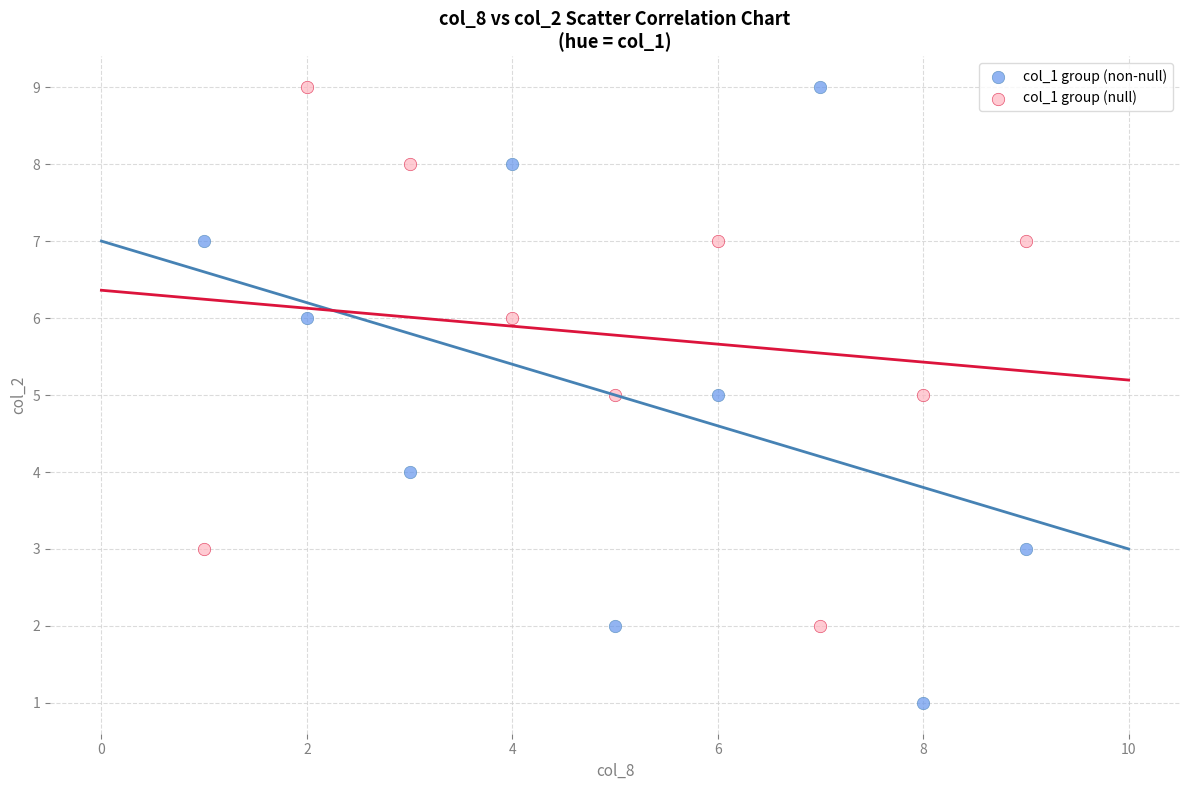

Which series has the largest Y range (max minus min)?

col_1 group (non-null)